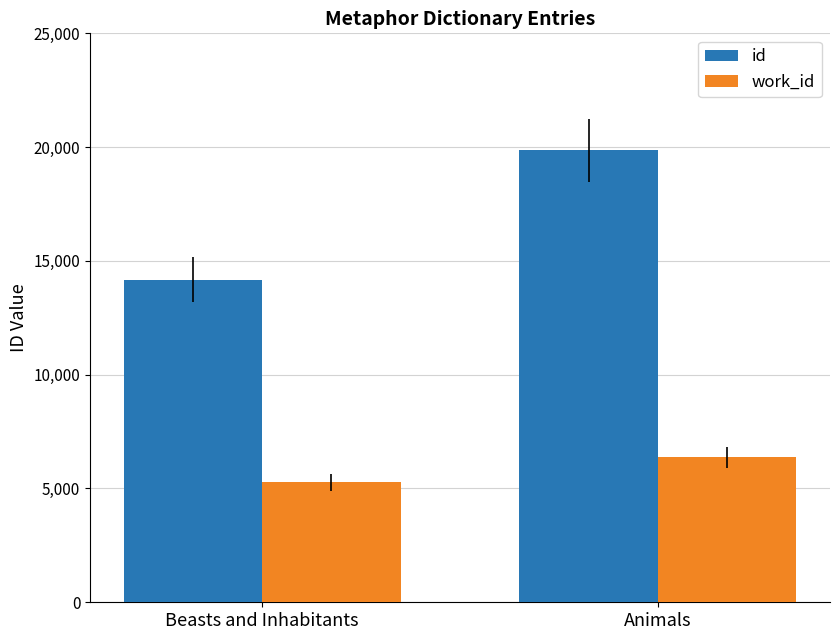

What value does the id series have at Beasts and Inhabitants?

14183